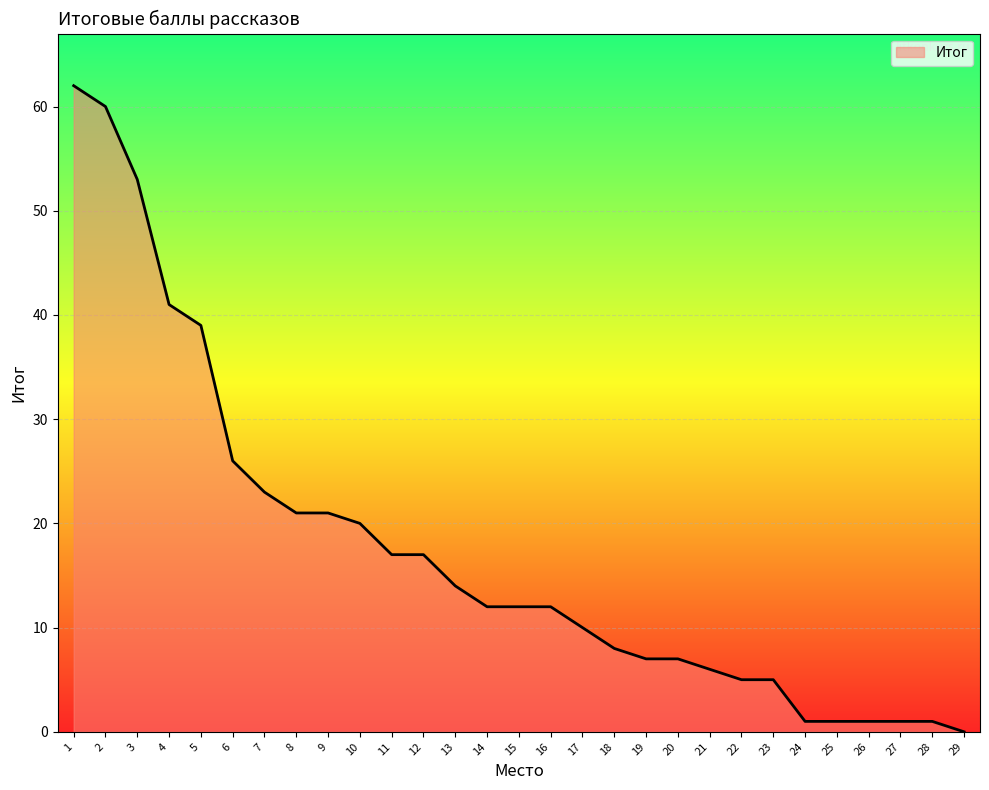

Is it true that the value at 19 is 7?

True